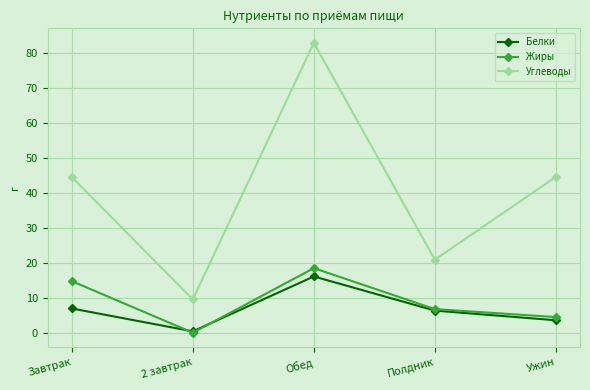

Which series has the largest range (max minus min)?

Углеводы